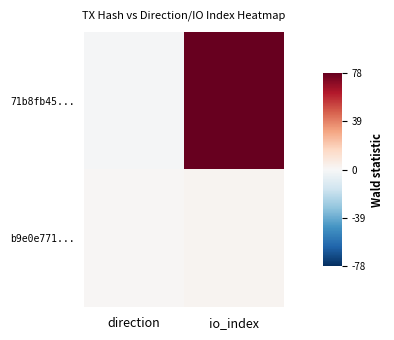

At io_index, list the series in order from smallest to largest.

b9e0e771..., 71b8fb45...